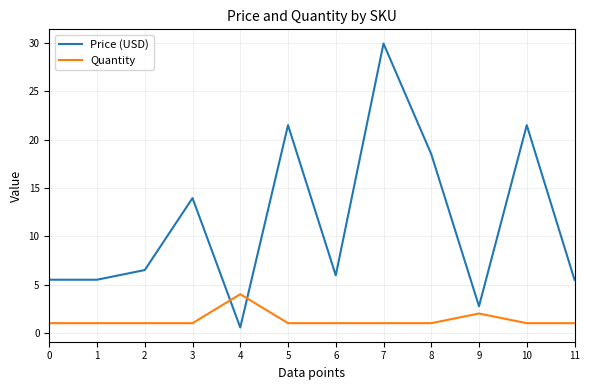

List the series in order of their overall mean, lowest first.

Quantity, Price (USD)